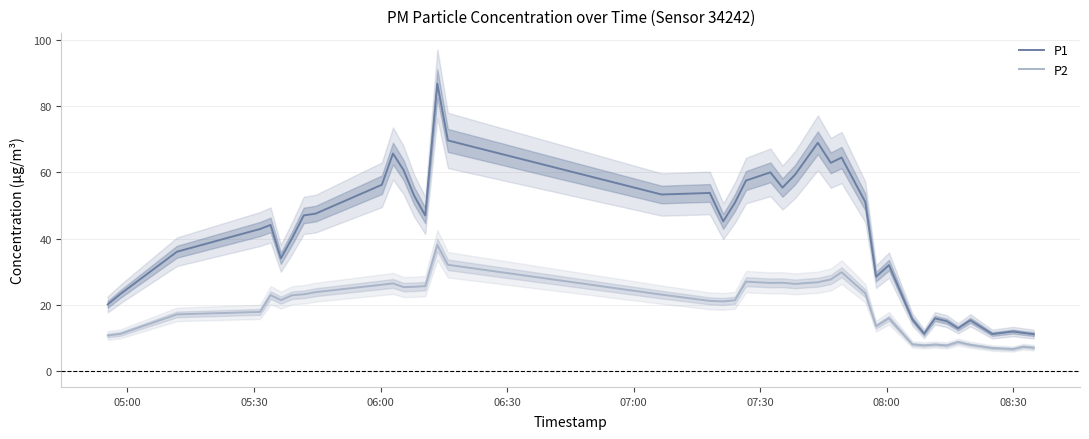

What is the sum of all P2 values?

775.9